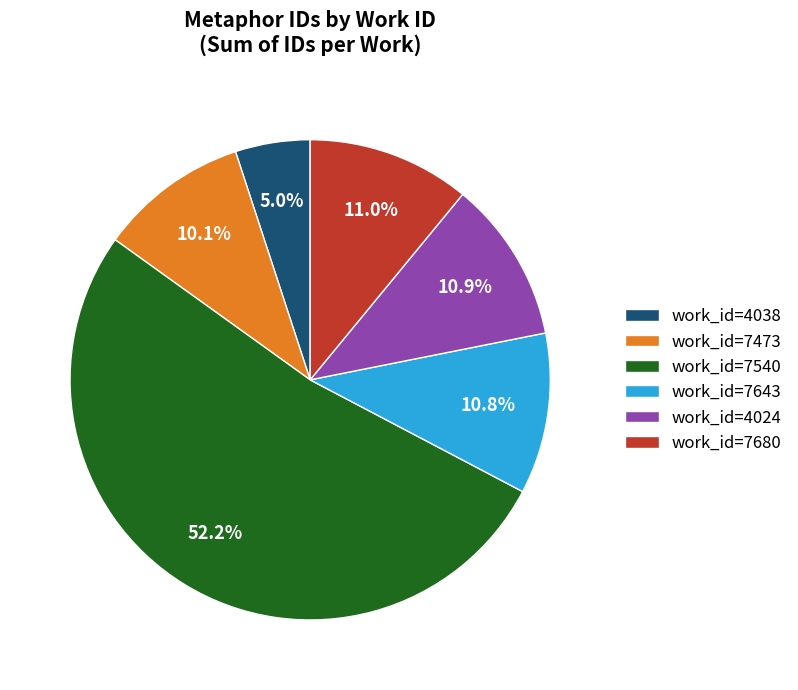

Do work_id=4024 and work_id=7540 together represent more than half of the pie?

Yes